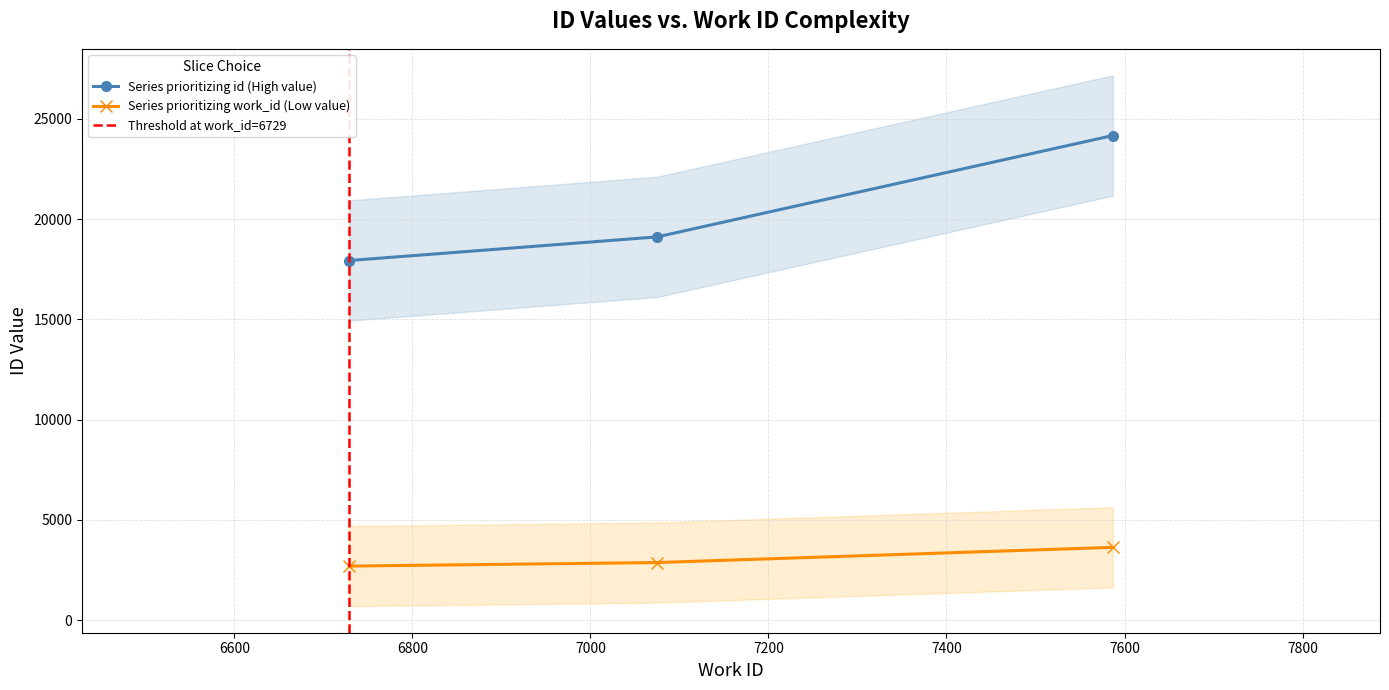

What is the difference between the values at 6729 and 7075?

1179